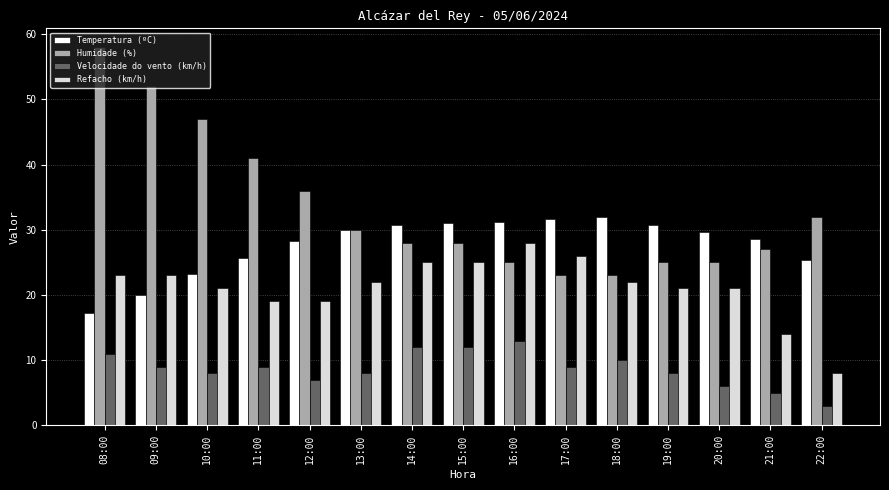

What is the difference between the maximum and second lowest values in the Refacho (km/h) series?

14.0